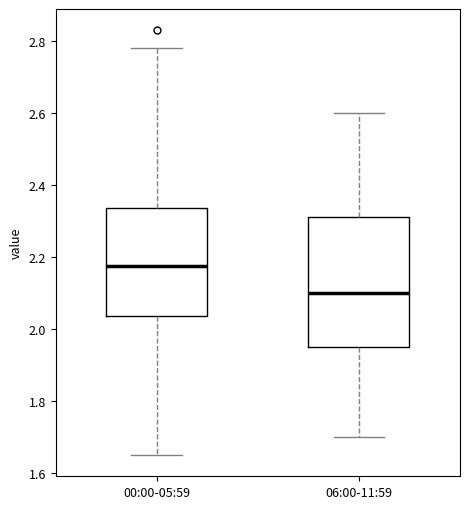

Reading left to right, transcribe this box plot: for each box, give where its median line is, the range the box spans, and where its two whiskers end, as read against the y-axis. The values are not printed on the chart, so give them approximately, as read against the axis.

00:00-05:59: median 2.18, box 2.04 to 2.34, whiskers 1.66 to 2.78
06:00-11:59: median 2.10, box 1.96 to 2.32, whiskers 1.70 to 2.60